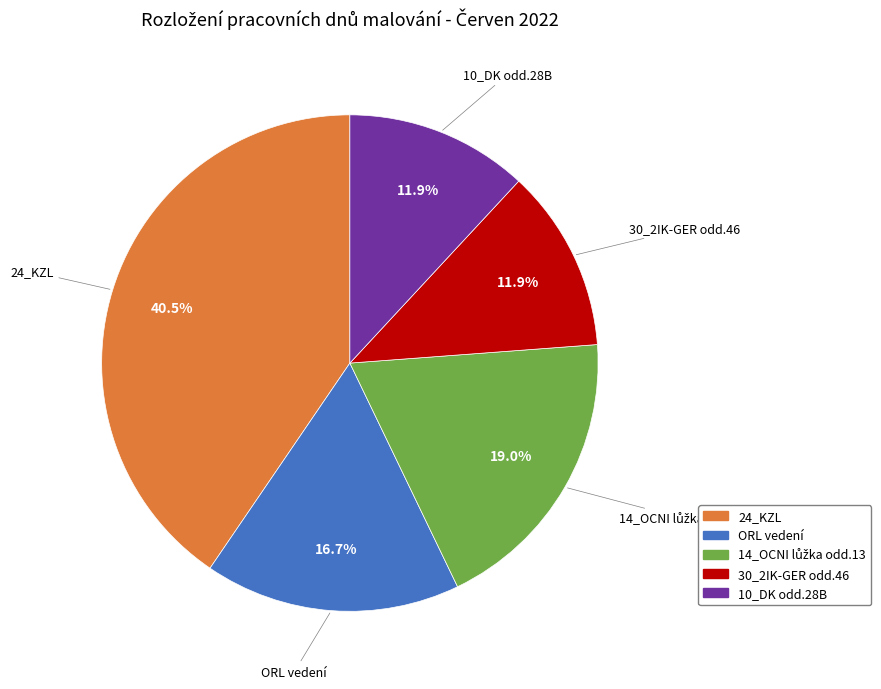

Which slice is the largest?

24_KZL